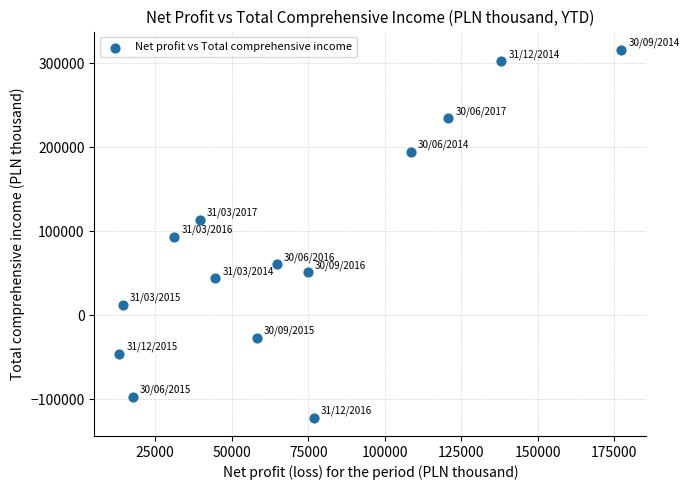

What is the range of X values (max minus min)?

163971